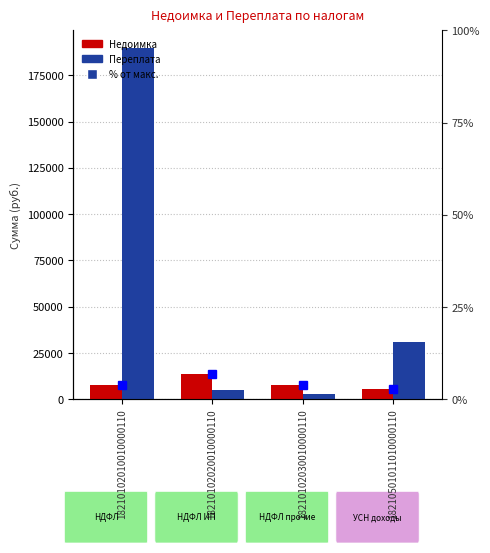

Between 18210102020010000110 and 18210102030010000110, which is larger?

18210102020010000110